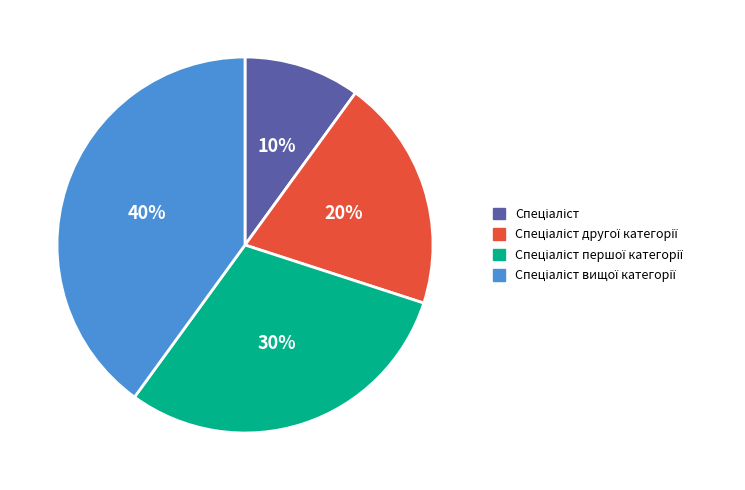

To the nearest percent, what is the difference between the largest and smallest slice percentages?

30%